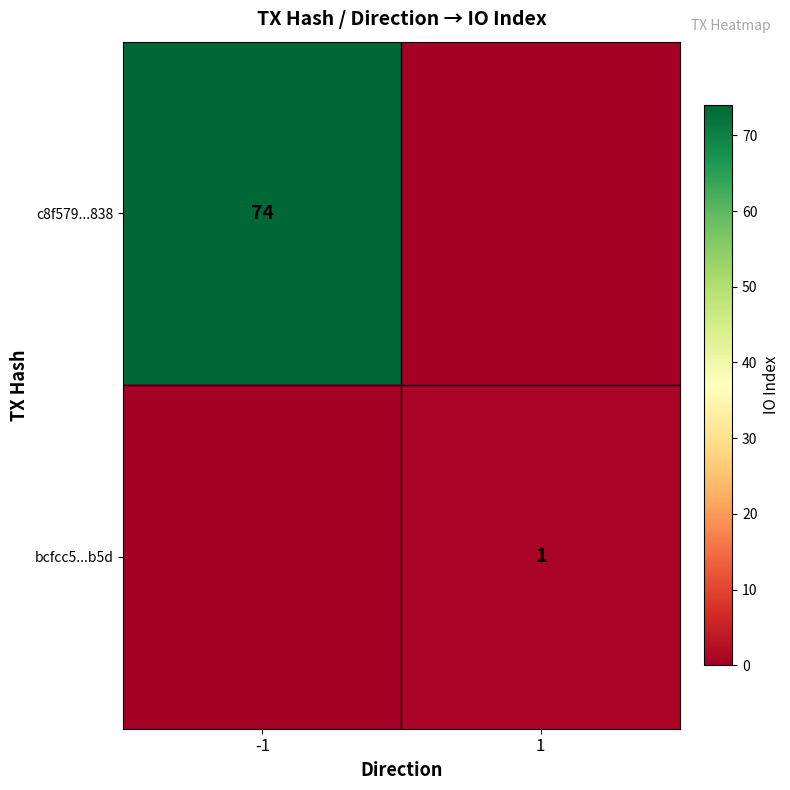

Is it true that bcfcc5...b5d equals 1 at 1?

True